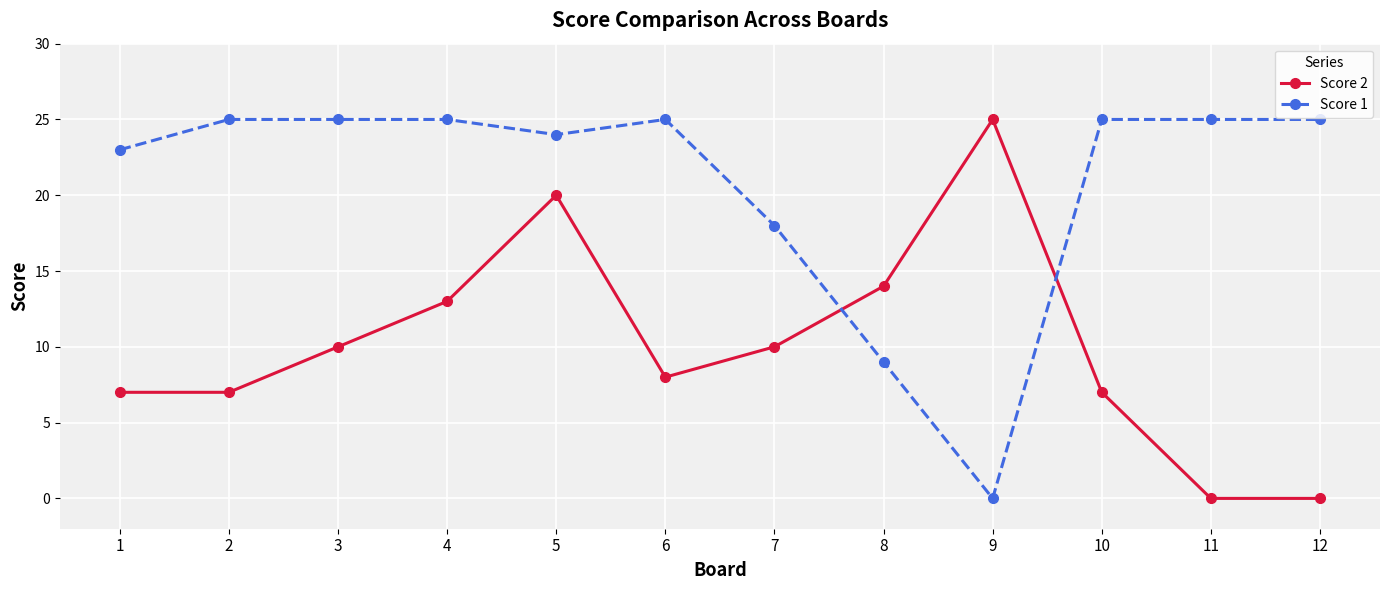

The value of Score 1 at 1 is 23. True or false?

True